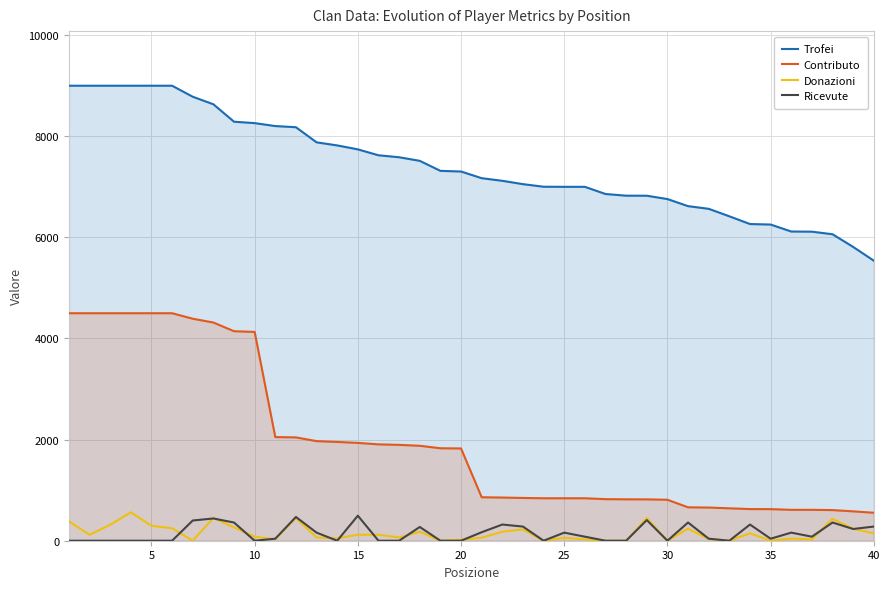

True or false: Trofei and Contributo intersect in this chart.

False